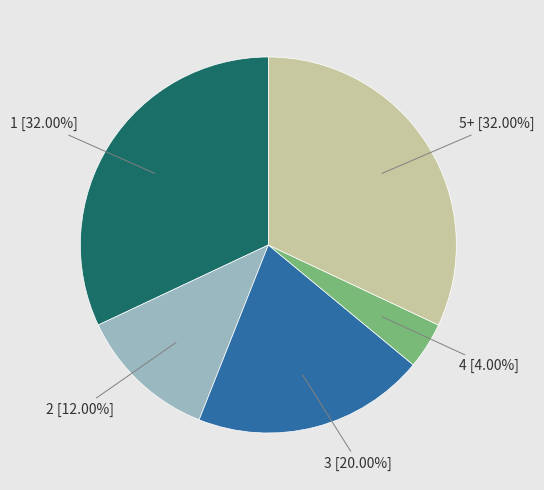

Is there any slice that represents more than half of the pie?

No